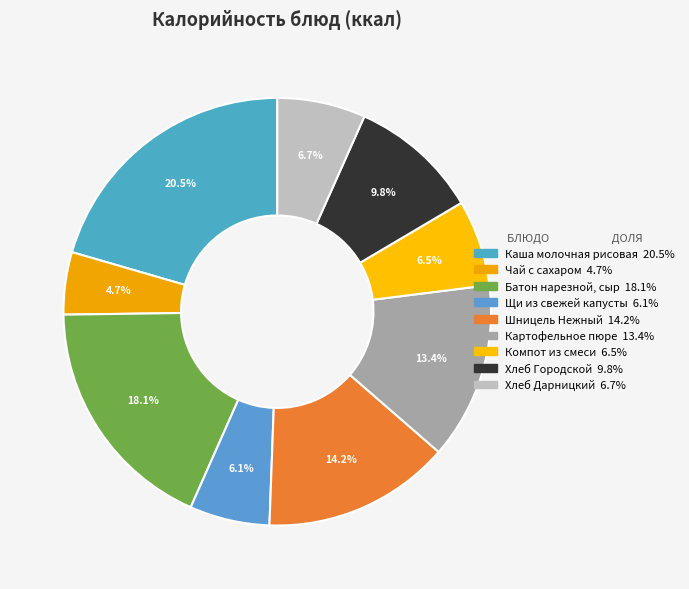

Is the sum of Батон нарезной, сыр and Хлеб Городской greater than half?

No